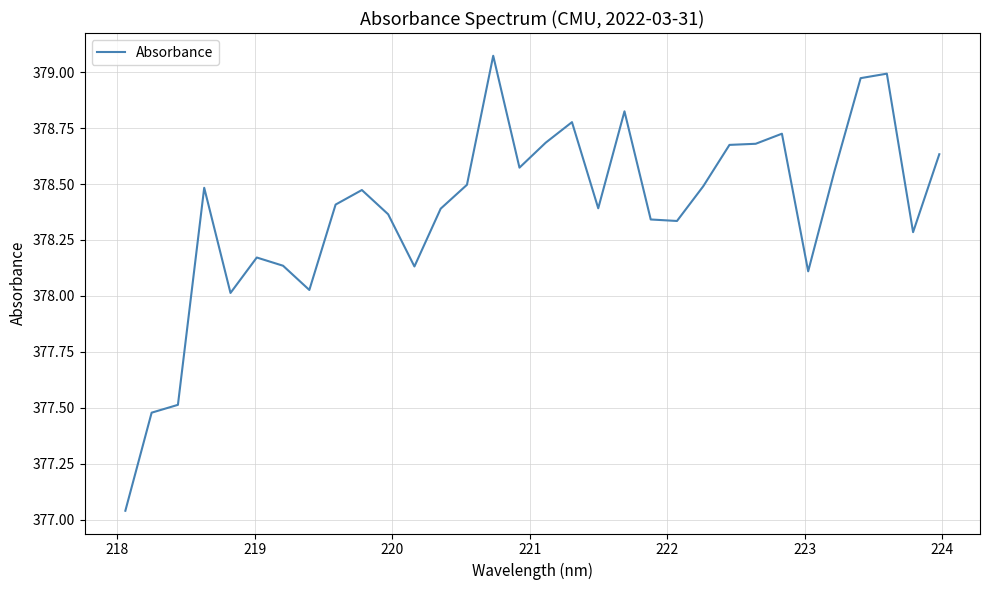

What is the difference between the maximum and minimum values?

2.0